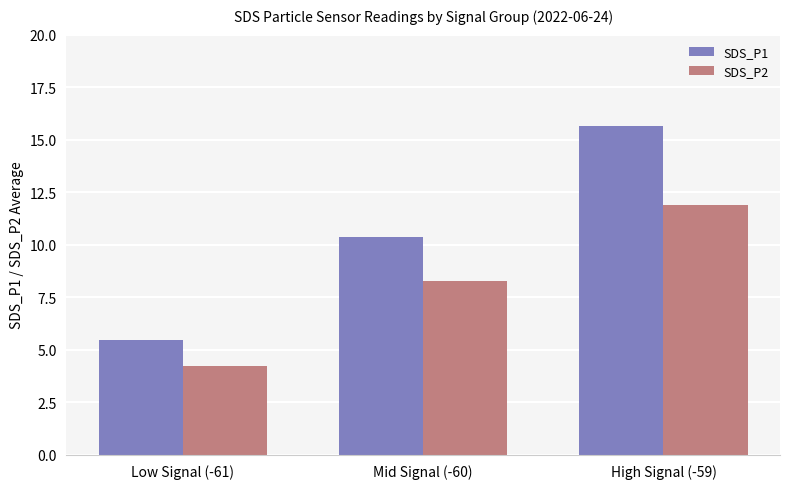

Rank the series by their average value, from lowest to highest.

SDS_P2, SDS_P1